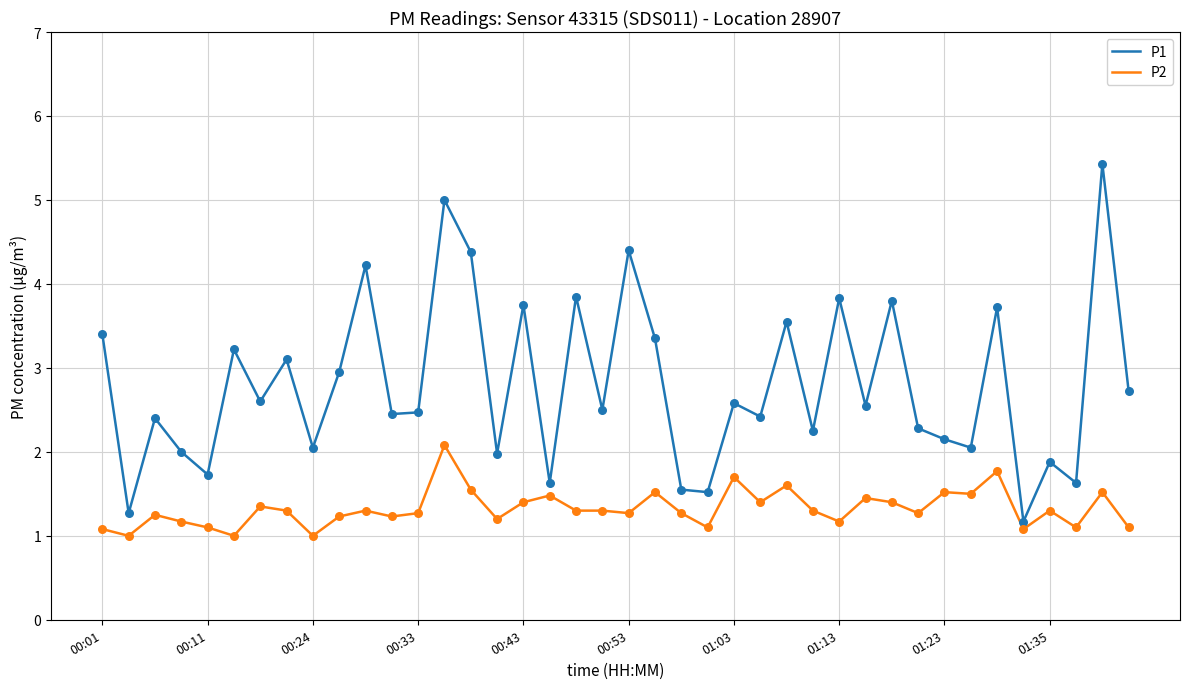

Which series has the largest range (max minus min)?

P1